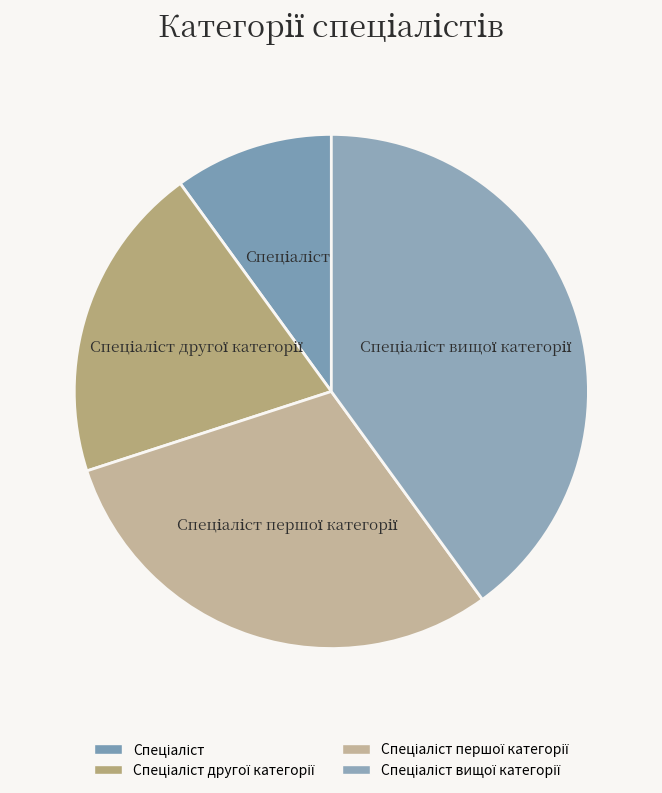

How many slices are in this pie chart?

4